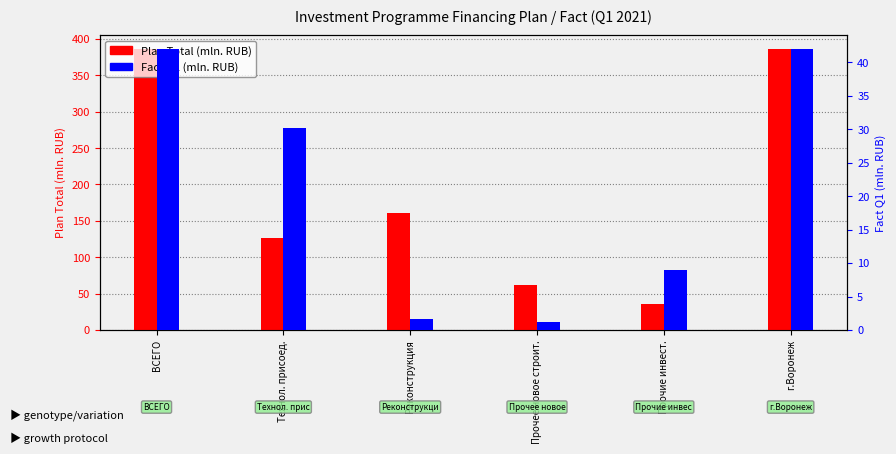

Read the Fact Q1 (mln. RUB) value at ВСЕГО.

41.9